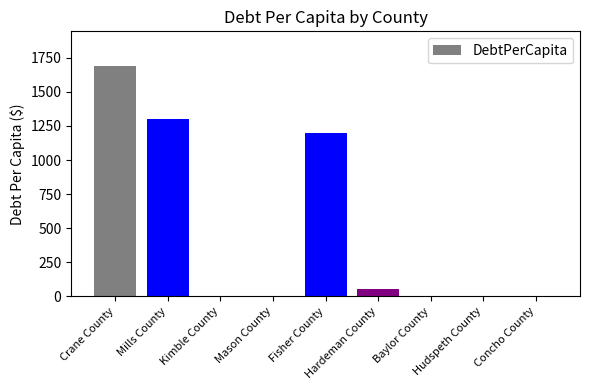

What is the sum of all values?

4250.3